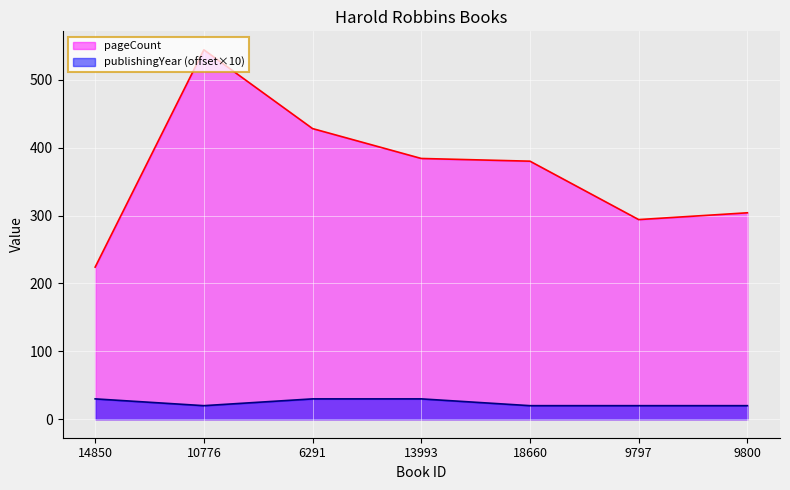

Reading right to left, list all the values displayed in this chart.

pageCount: 304	294	380	384	428	544	224
publishingYear: 20	20	20	30	30	20	30